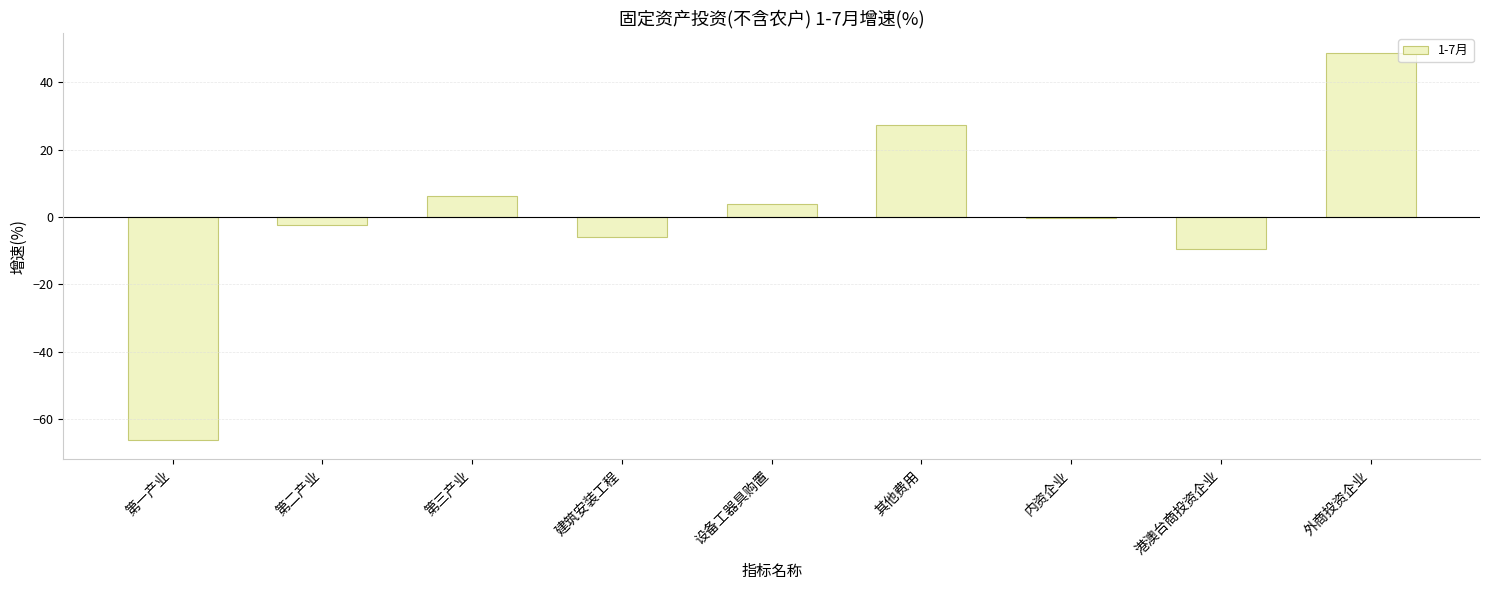

What is the maximum value shown in the chart?

48.9